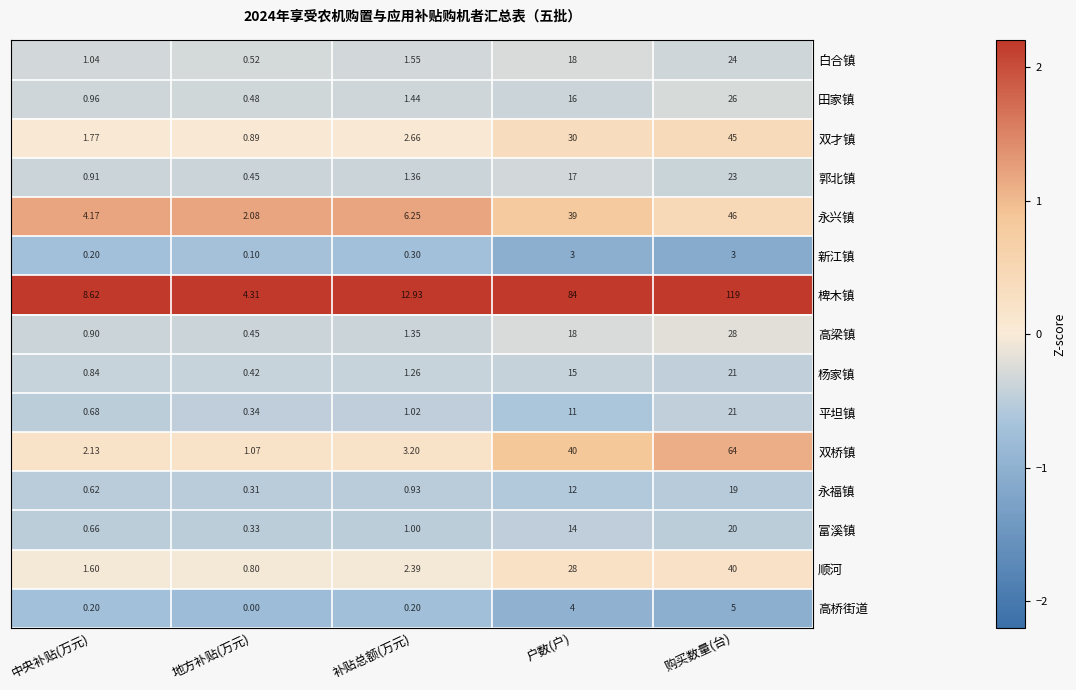

Which category has the highest value across all series?

购买数量(台)